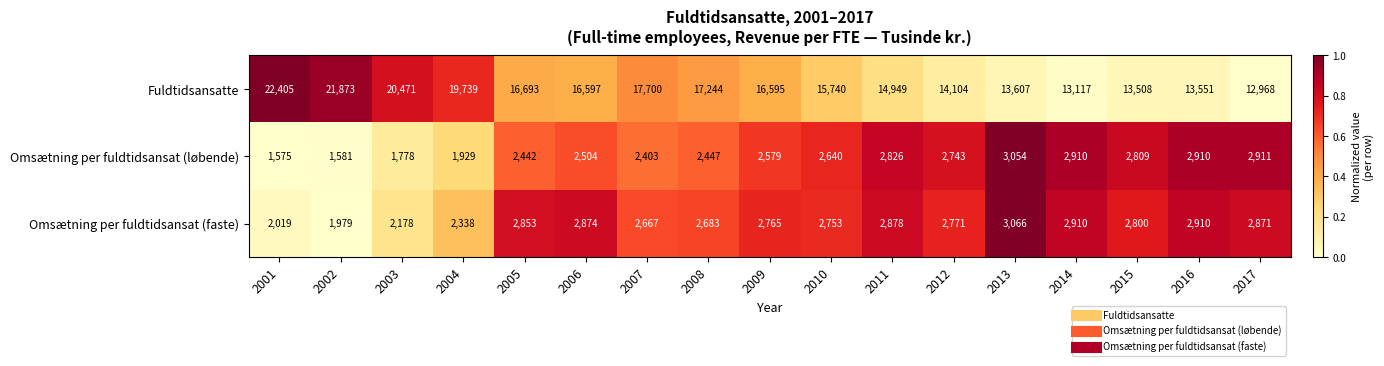

What is the average value of the Omsætning per fuldtidsansat (faste) series?

2666